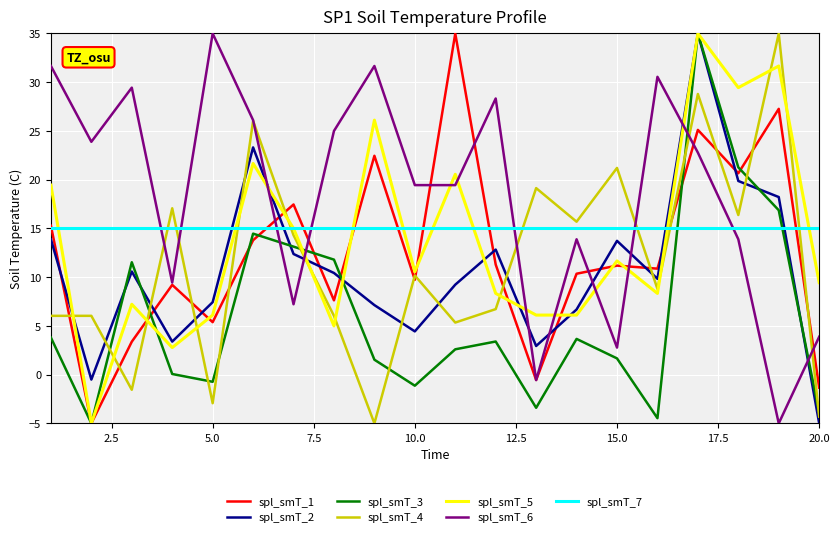

What is the maximum value for spl_smT_7?

15.0